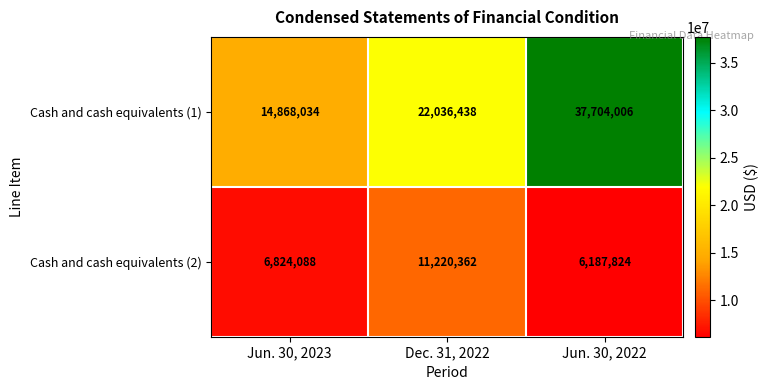

Between Dec. 31, 2022 and Jun. 30, 2022, which series saw the biggest shift?

Cash and cash equivalents (1)